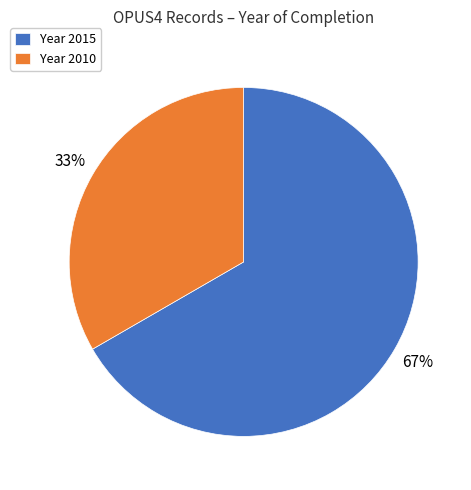

True or false: Year 2015 accounts for 61% of the total.

False